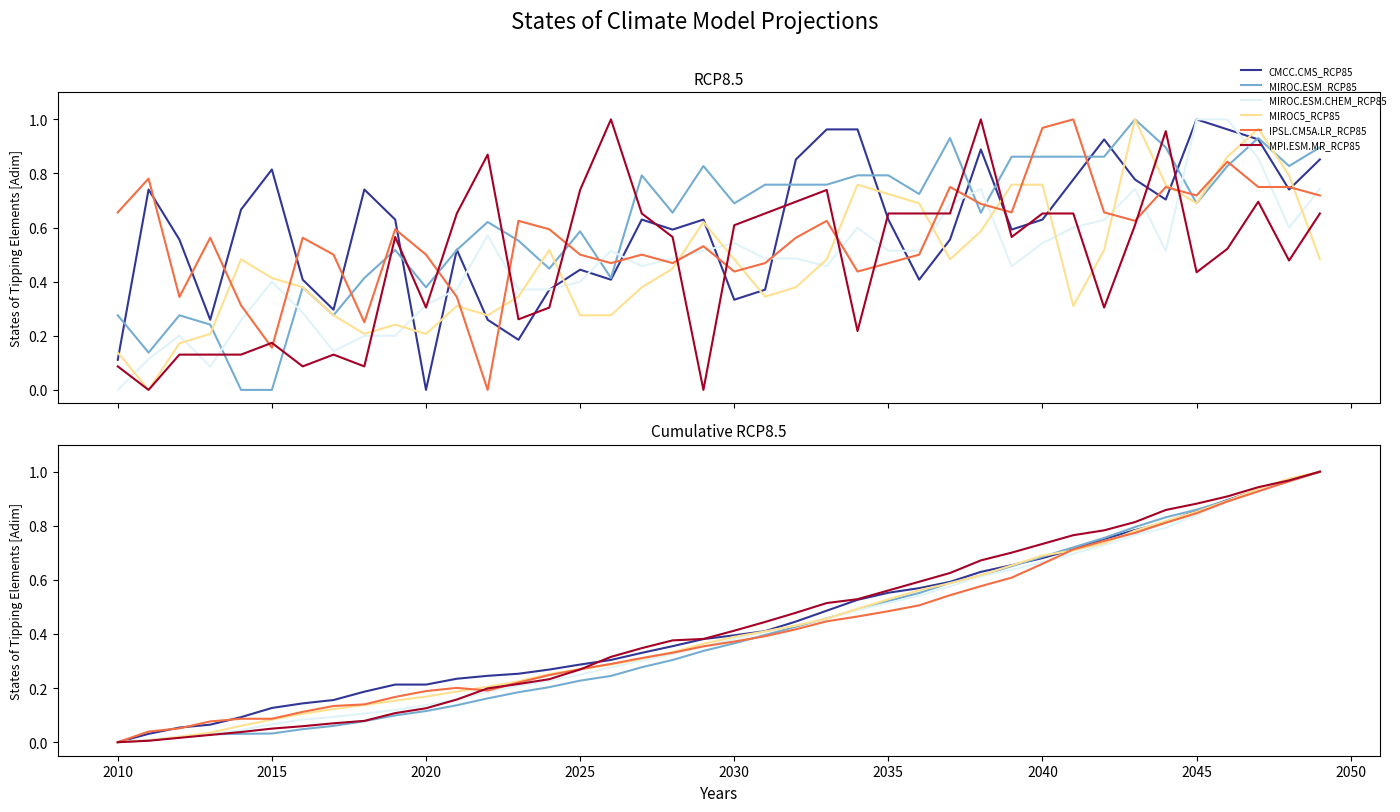

What is the sum of all MPI.ESM.MR_RCP85 values?

17.3